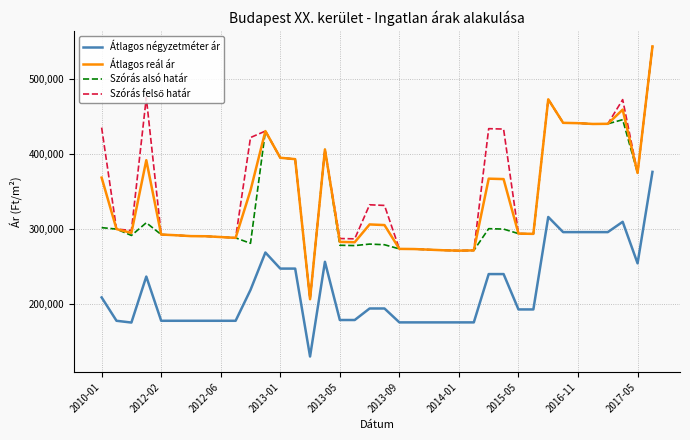

In Szórás alsó határ, how many points are lower than both neighbors (excluding endpoints)?

8